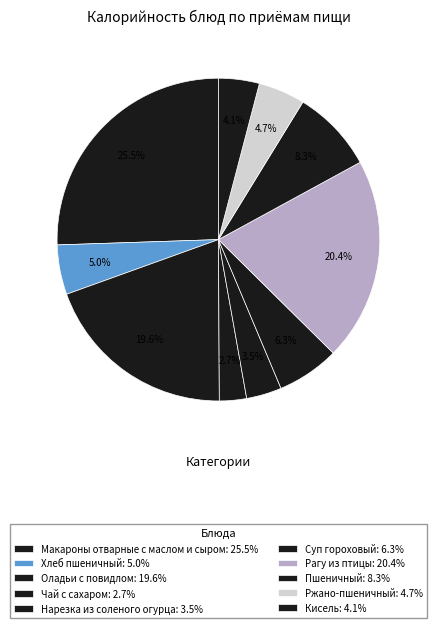

How many segments does this pie chart have?

10